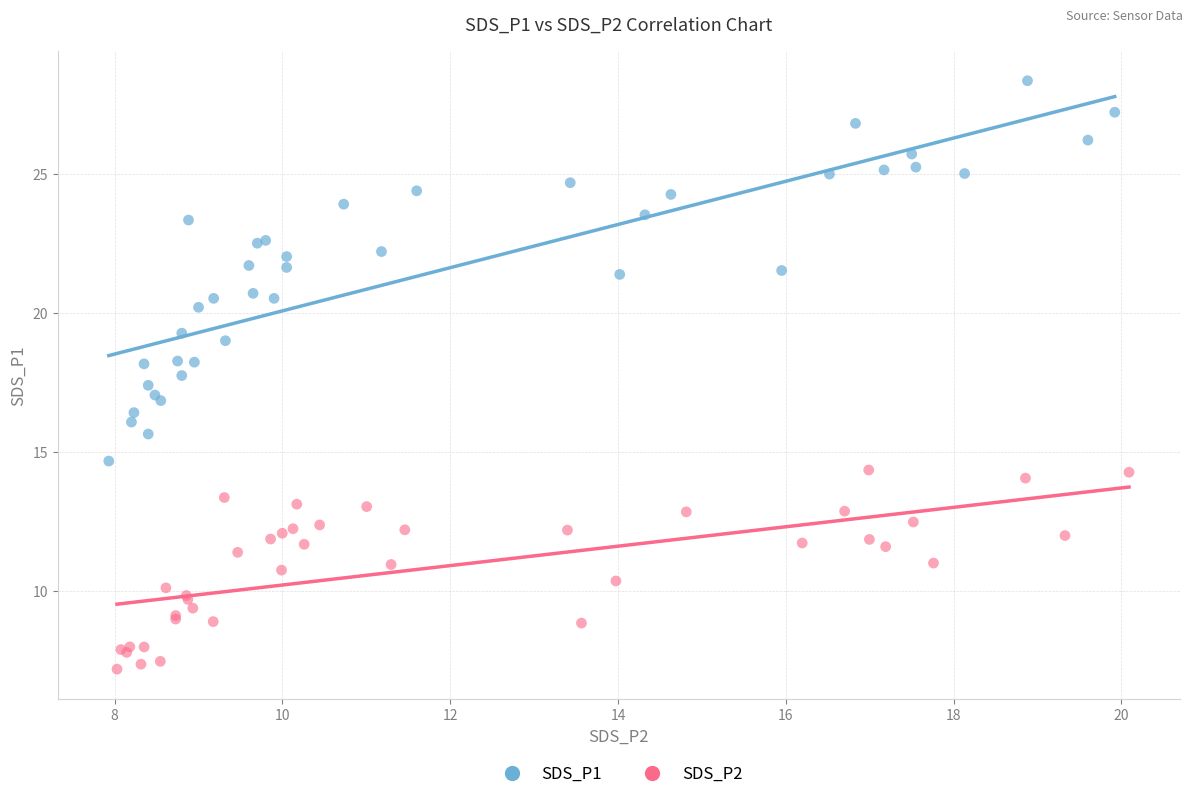

Which series reaches the minimum Y coordinate?

SDS_P2